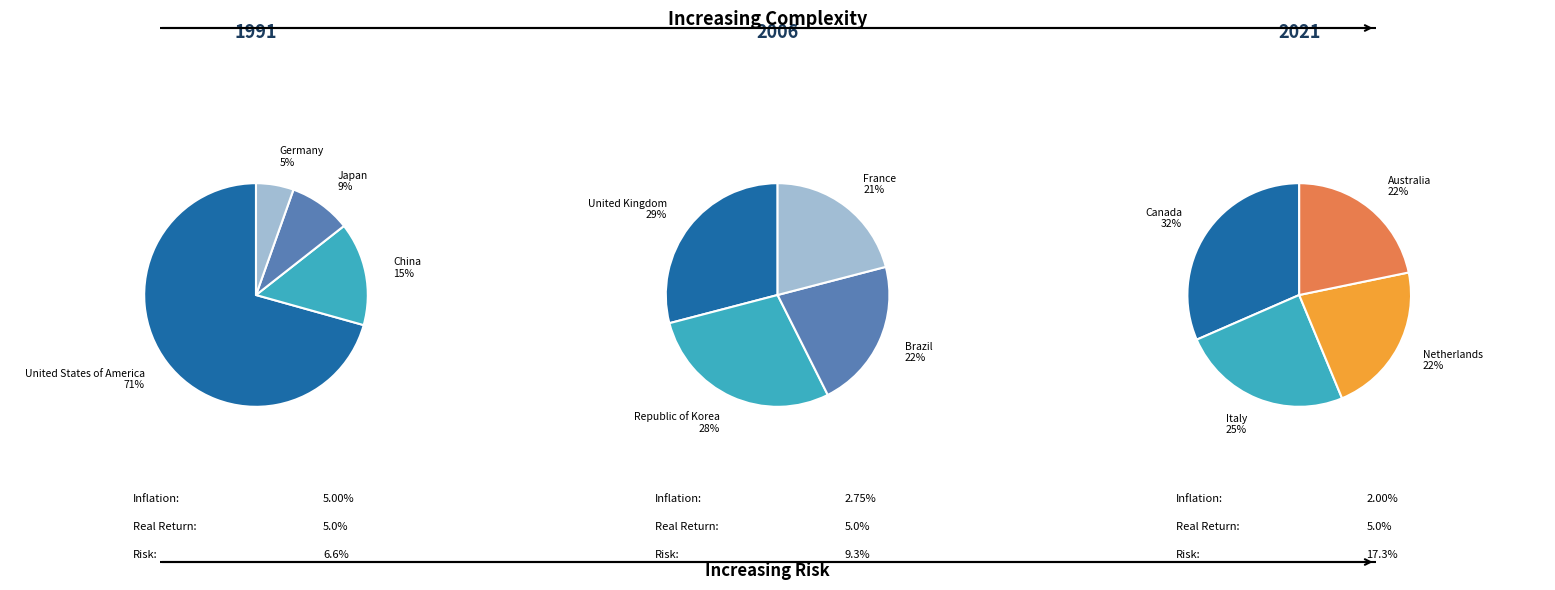

The Netherlands slice represents 7% of the pie. True or false?

False